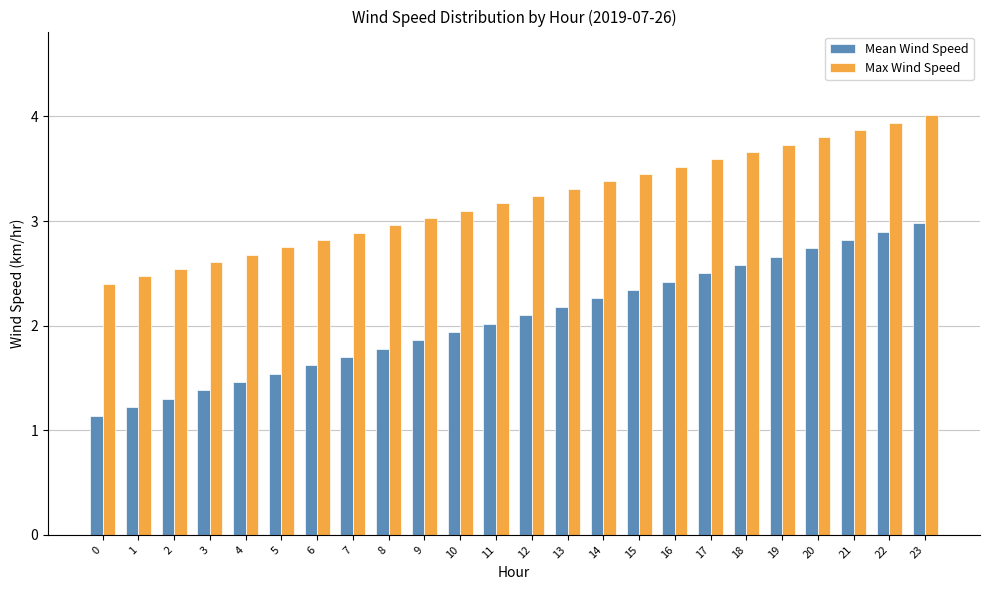

How many groups of bars are there?

24